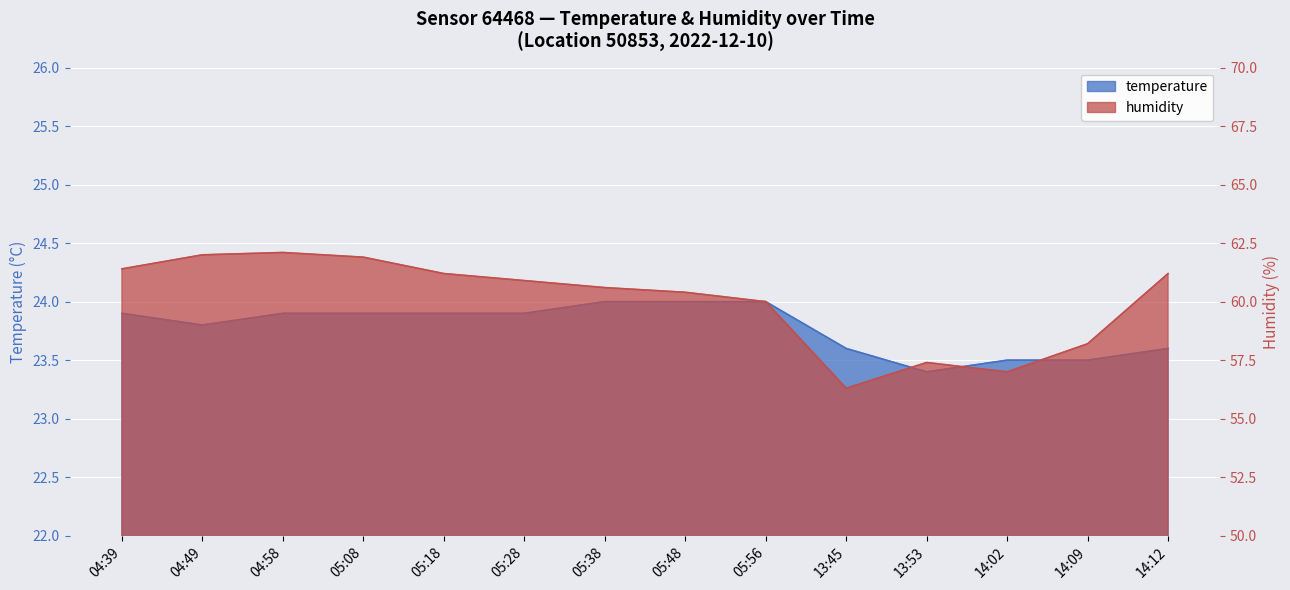

What is the sum of all temperature values?

332.9